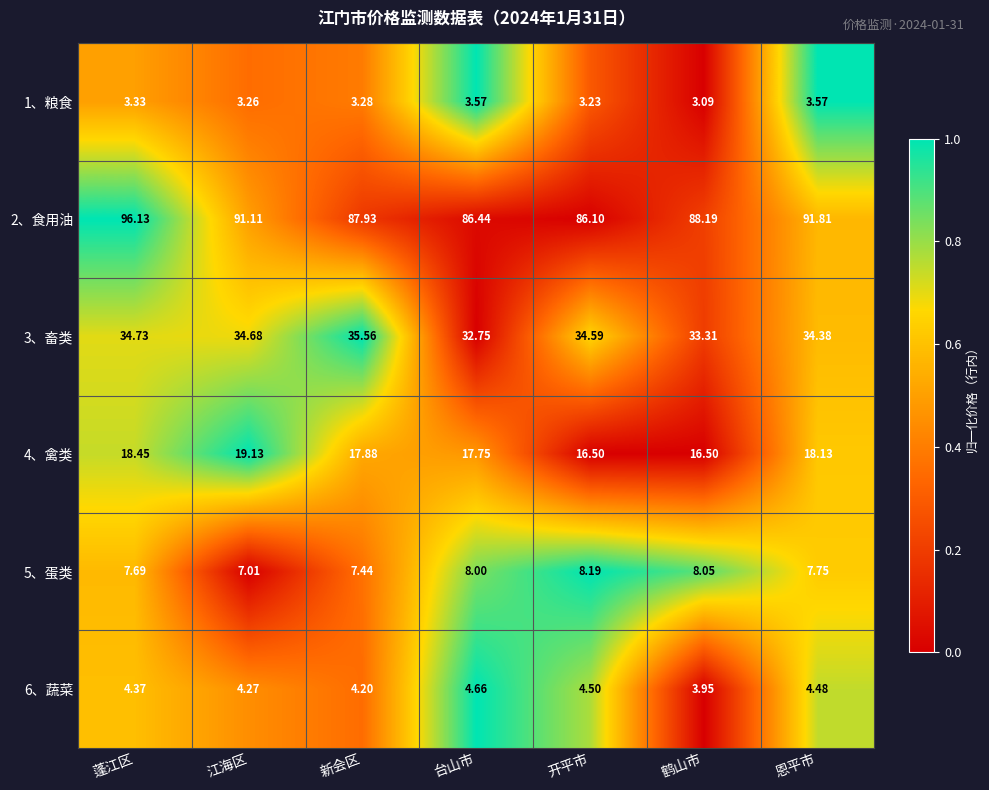

At which category is the sum across all series the highest?

蓬江区